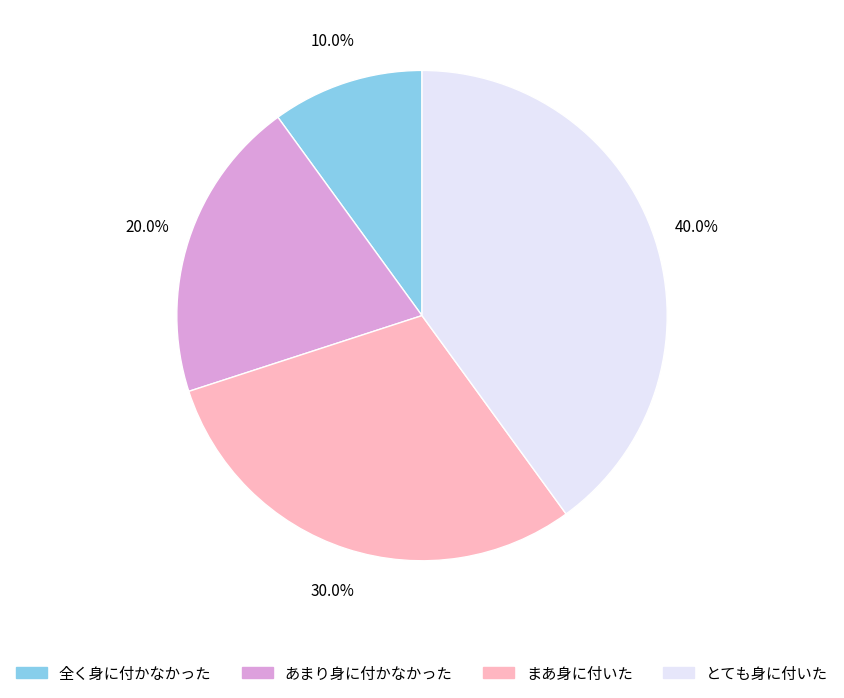

To the nearest percent, what is the difference between the largest and smallest slice percentages?

30%